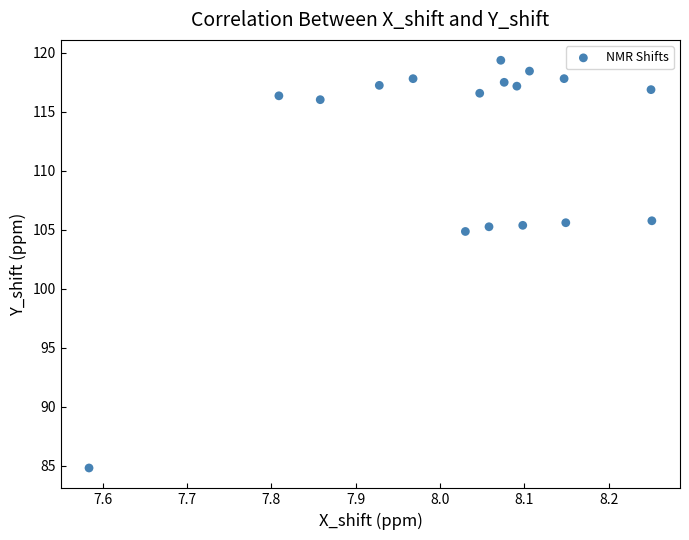

What Y value in the scatter plot is closest to 102?

104.9